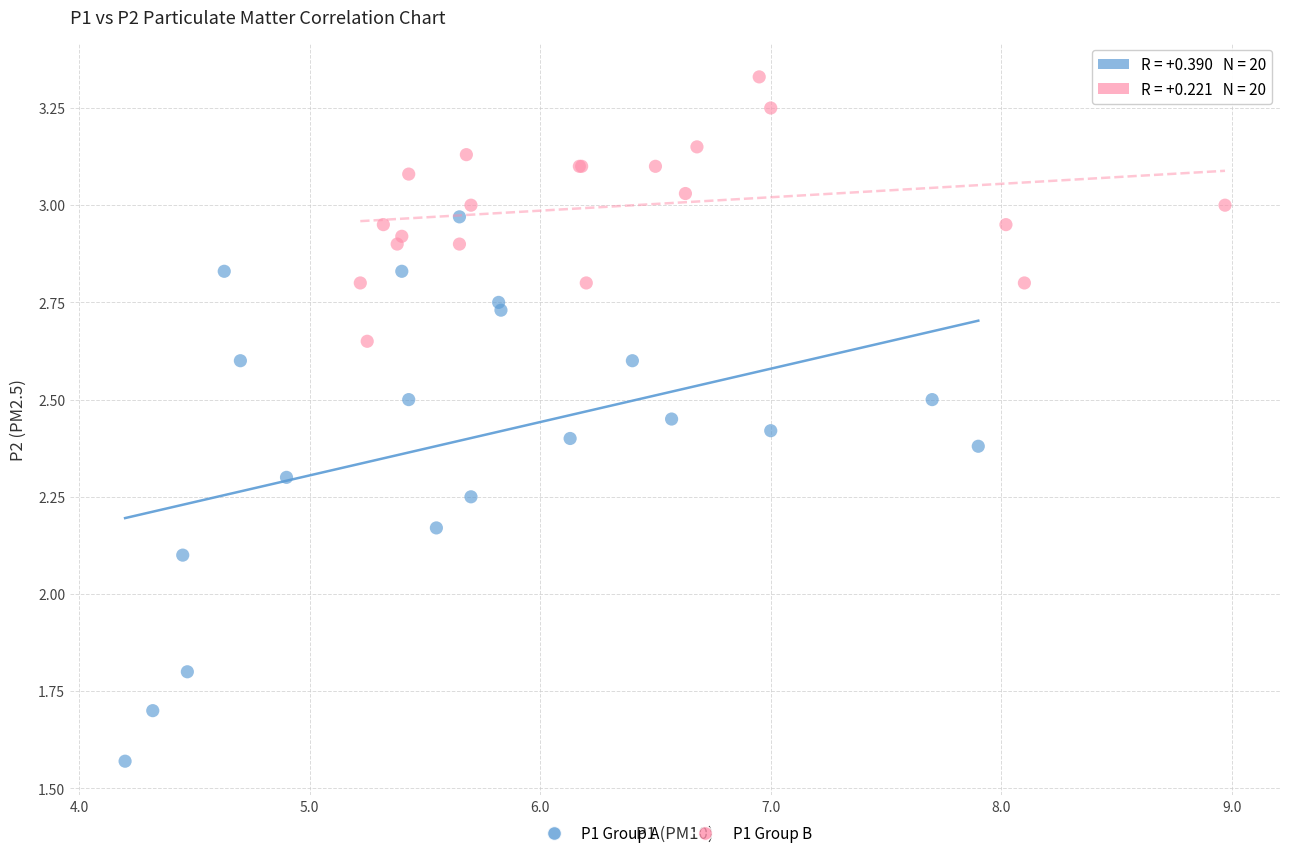

Which series contains the highest Y value?

P1 Group B